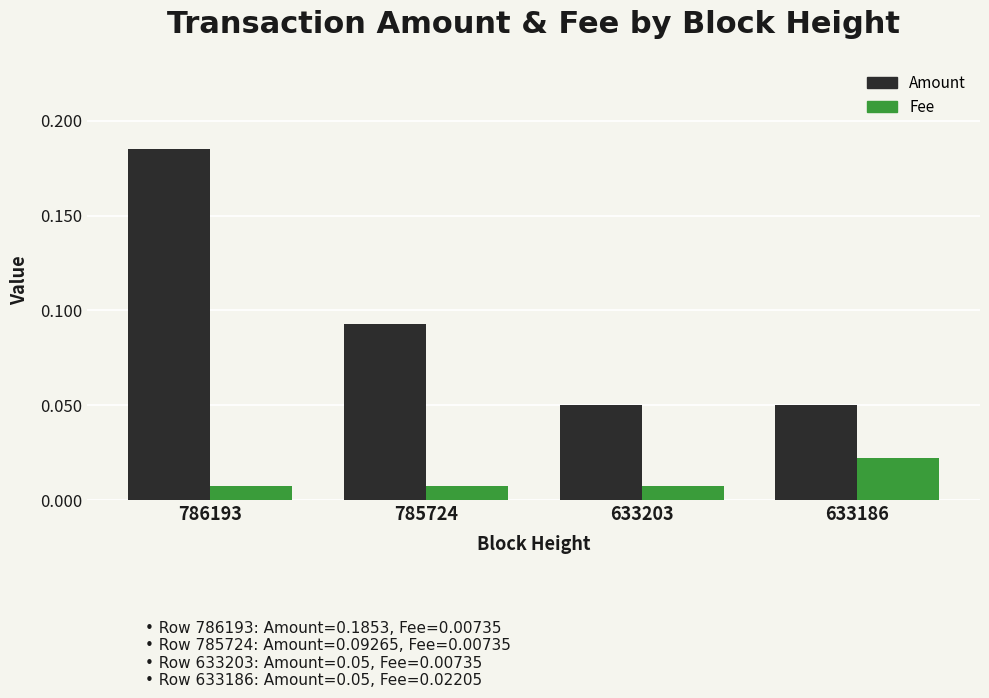

Rank the series at 633203 from highest to lowest value.

Amount, Fee